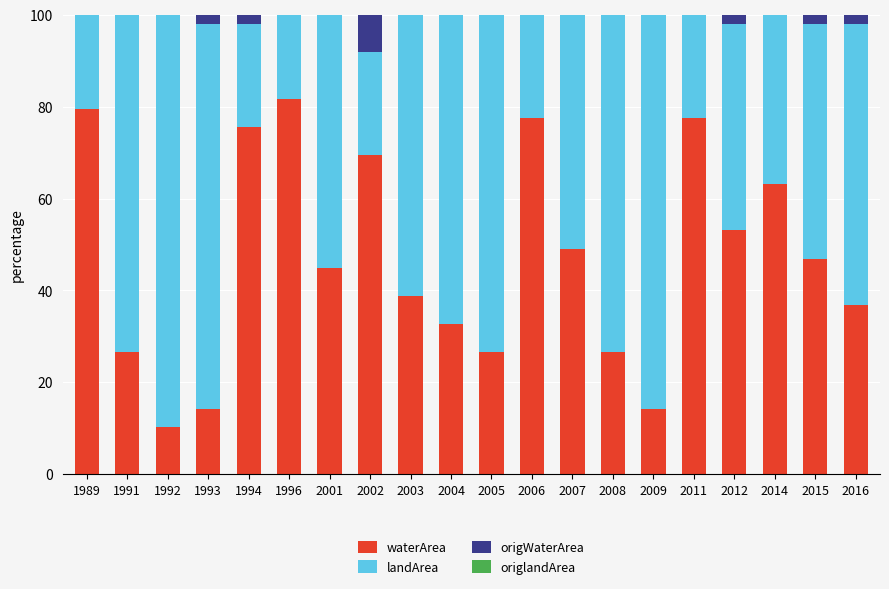

Which series changed the most between 2005 and 2015?

landArea